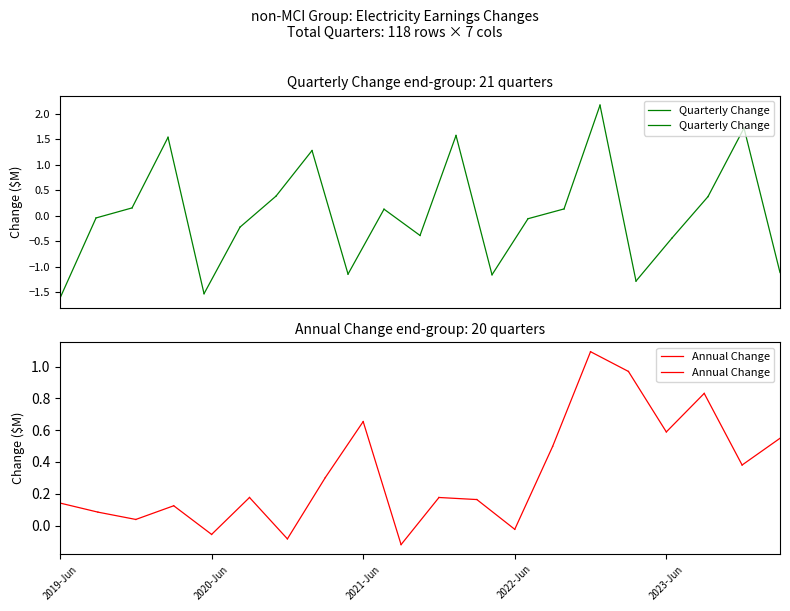

The Quarterly Change series shows -0.7 at 2019-Jun. True or false?

False